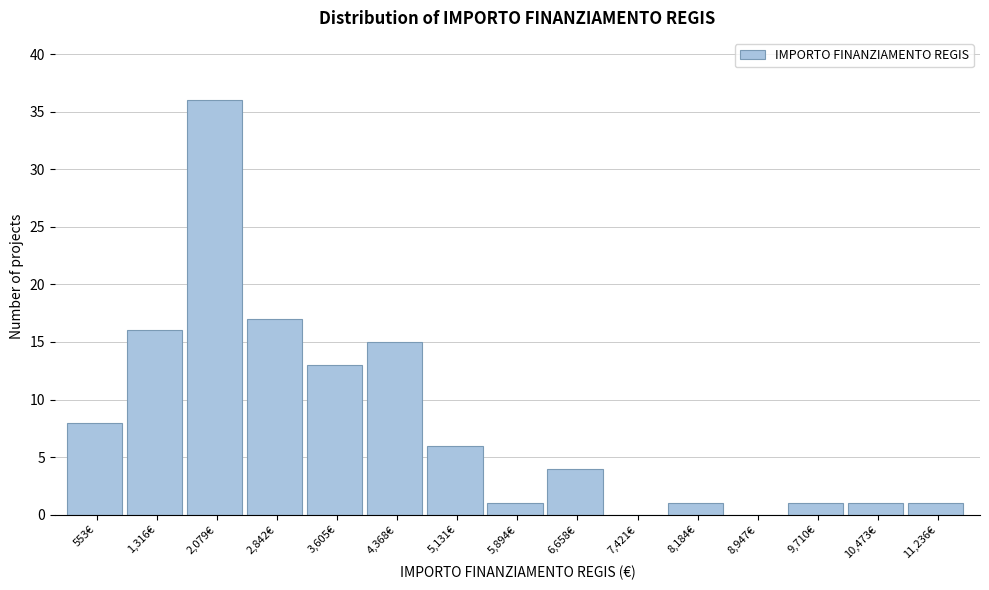

Reading left to right, list all the values displayed in this chart.

553€=8	1,316€=16	2,079€=36	2,842€=17	3,605€=13	4,368€=15	5,131€=6	5,894€=1	6,658€=4	7,421€=0	8,184€=1	8,947€=0	9,710€=1	10,473€=1	11,236€=1